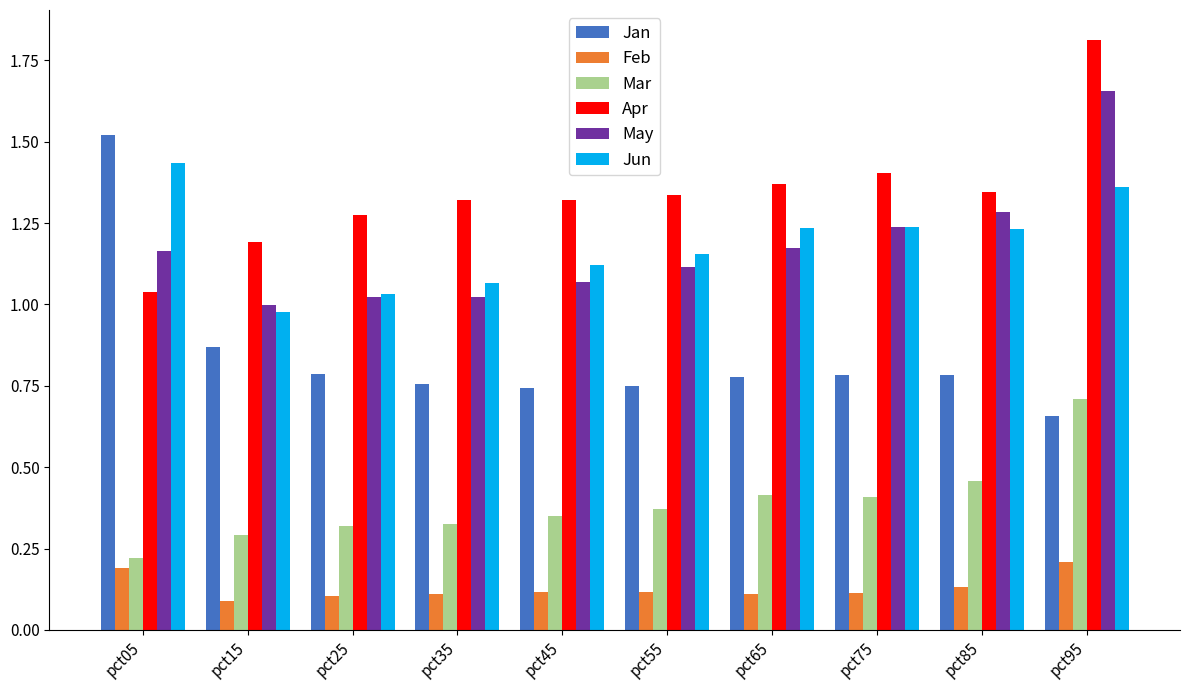

Which series has the largest range (max minus min)?

Jan